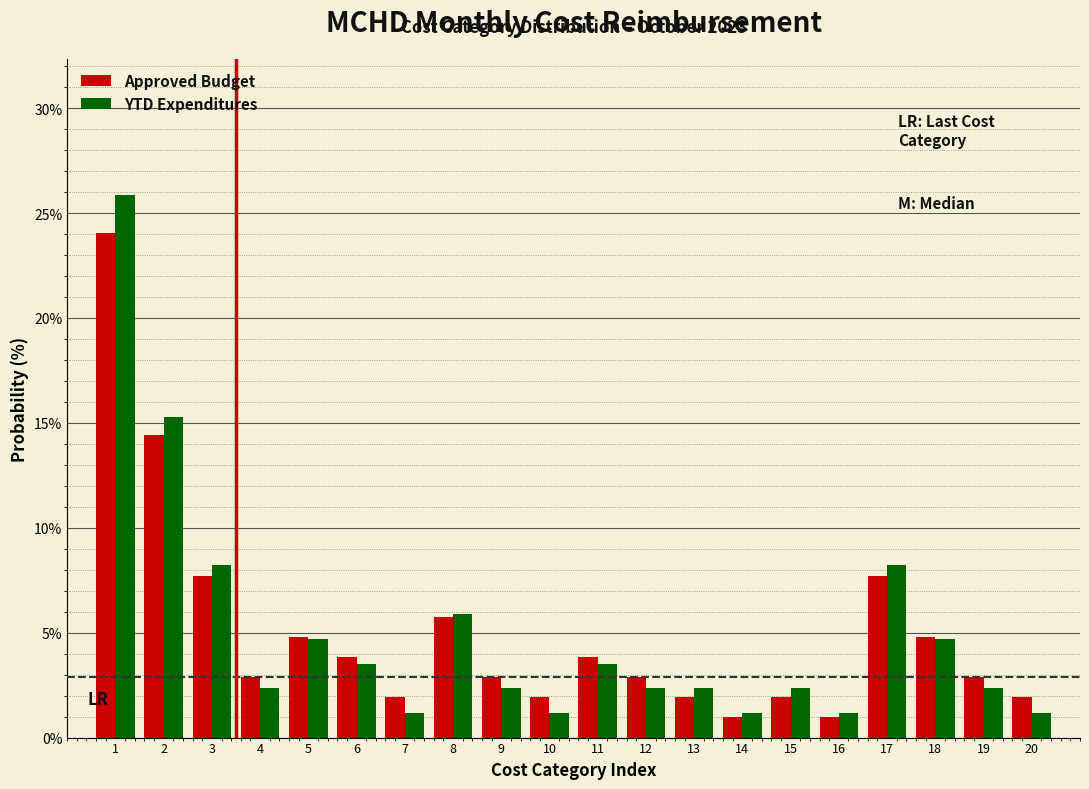

What is the minimum value for Approved Budget?

1.0